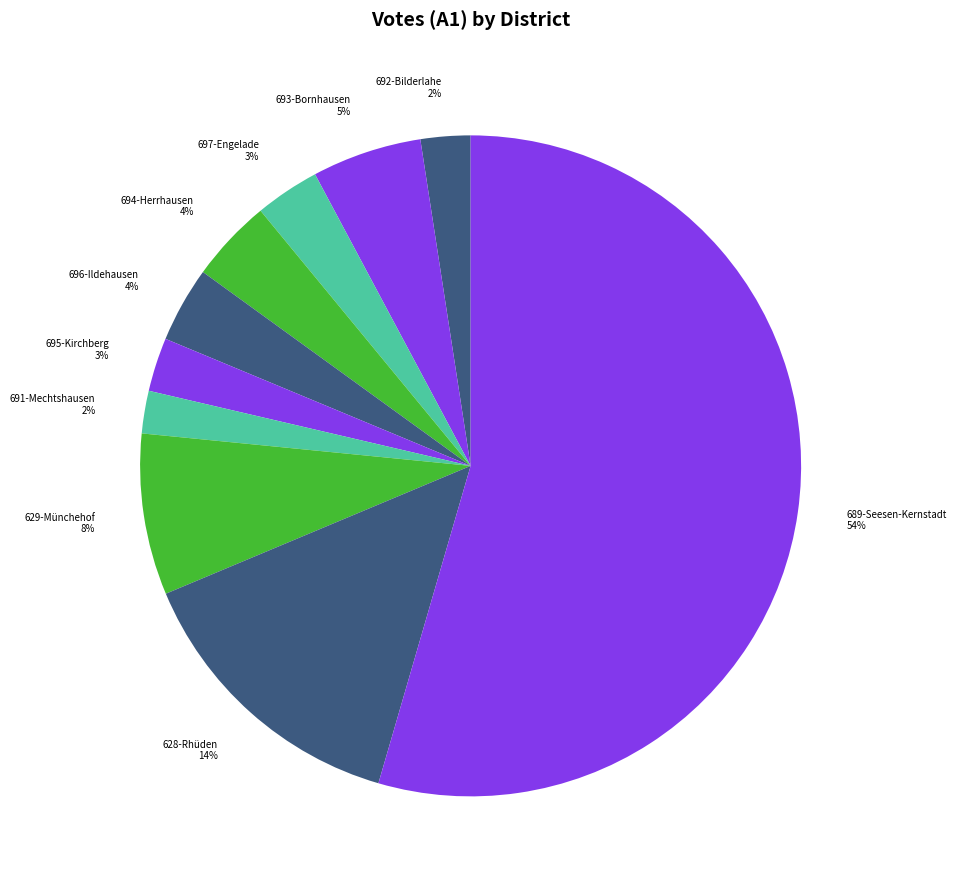

Which slice represents more than half of the pie?

689-Seesen-Kernstadt